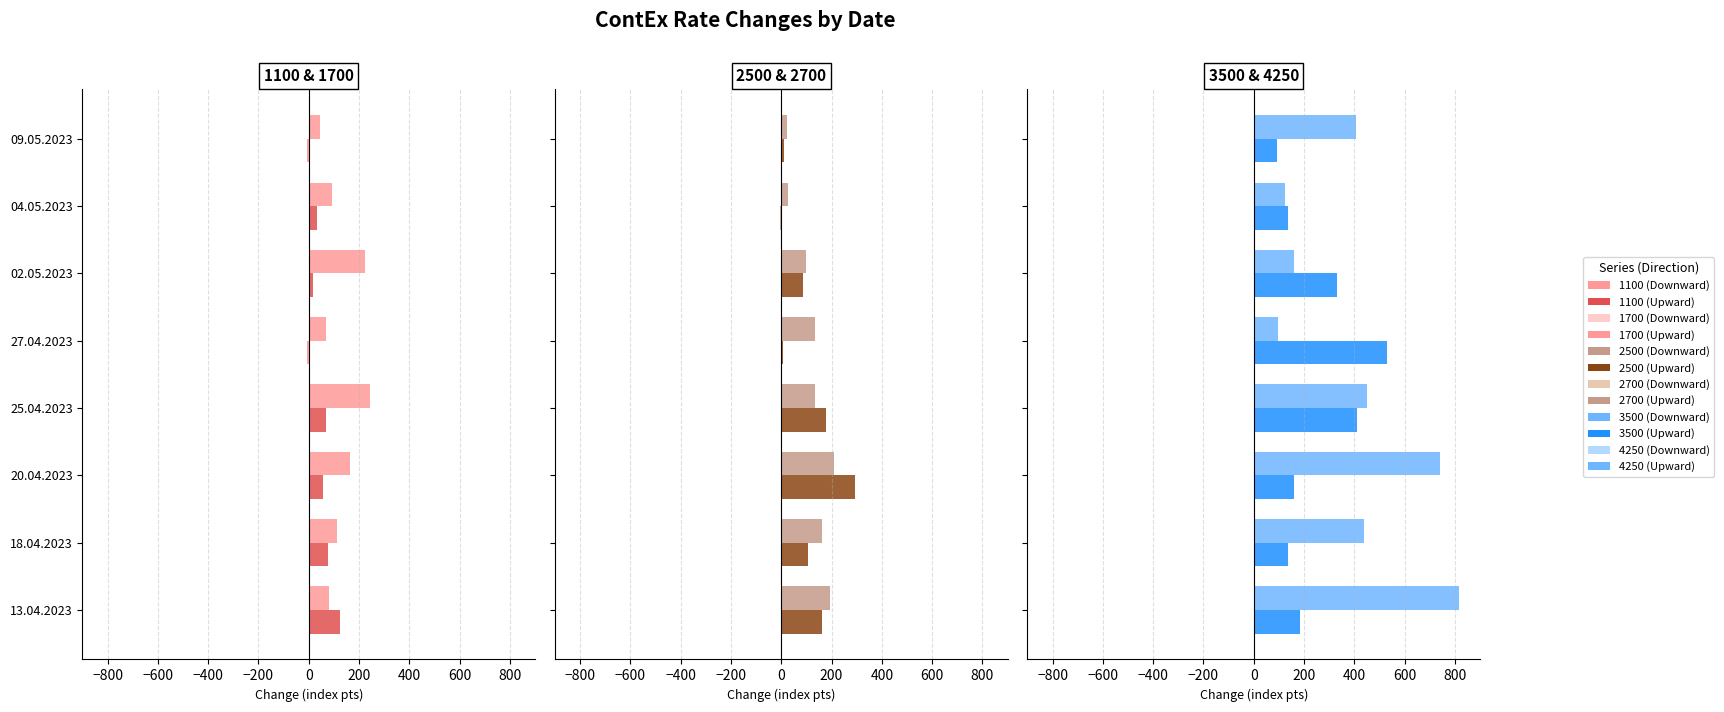

What is the average value of the 4250 series?

404